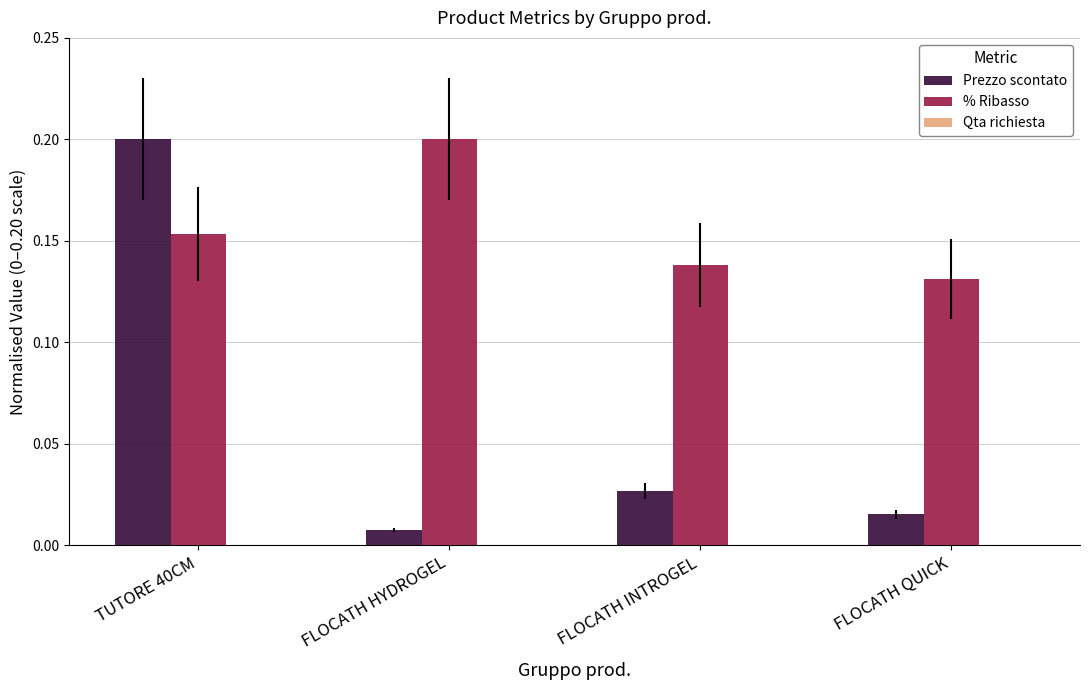

At which category does the chart reach its minimum across all series?

FLOCATH HYDROGEL